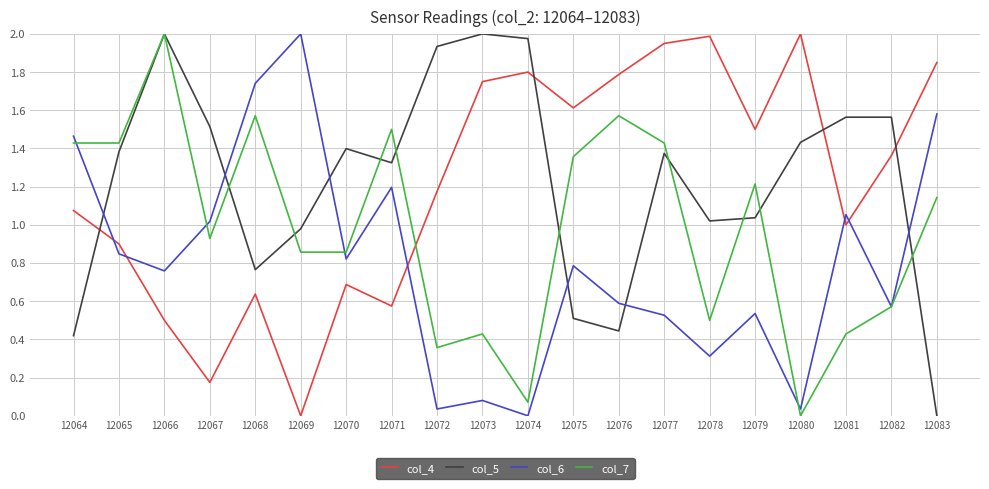

How many times do col_5 and col_4 cross each other?

4